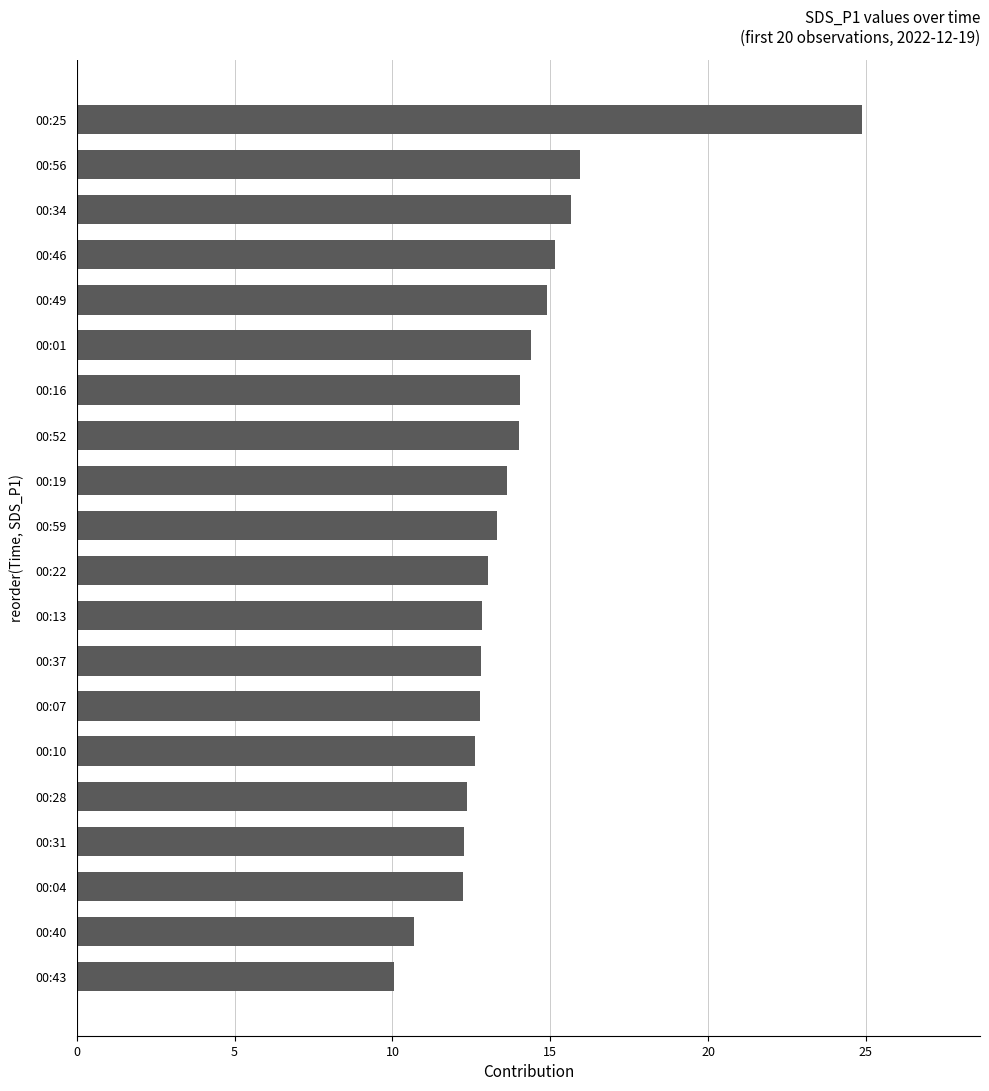

Where is the data nearest to the value 17?

00:56